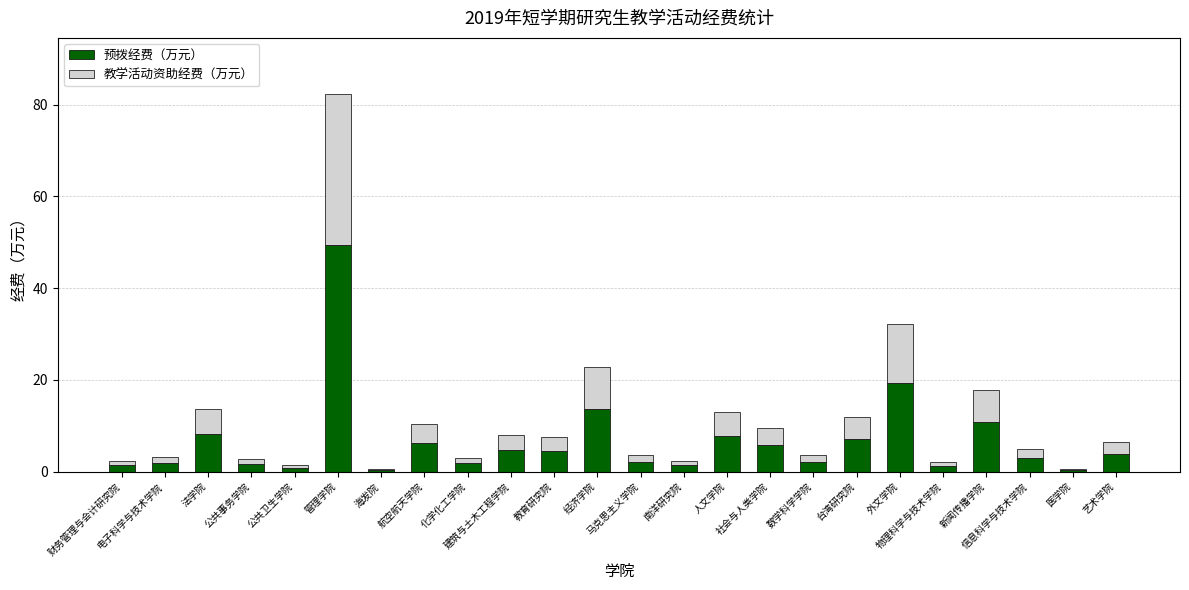

What is the highest value of the 预拨经费（万元） series?

49.3